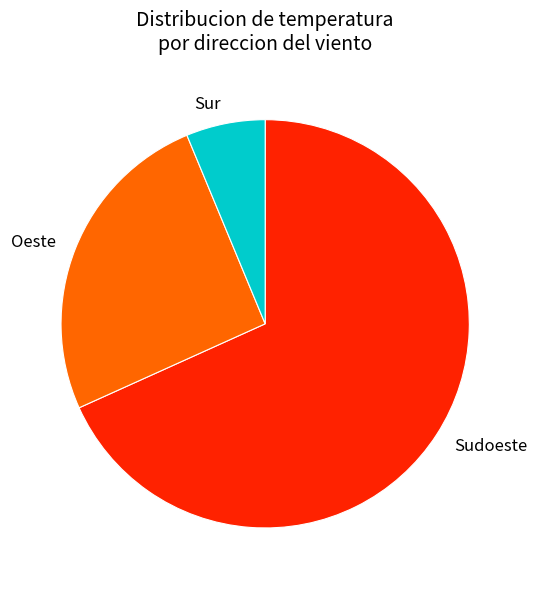

Combined, do Oeste and Sur account for over 50%?

No